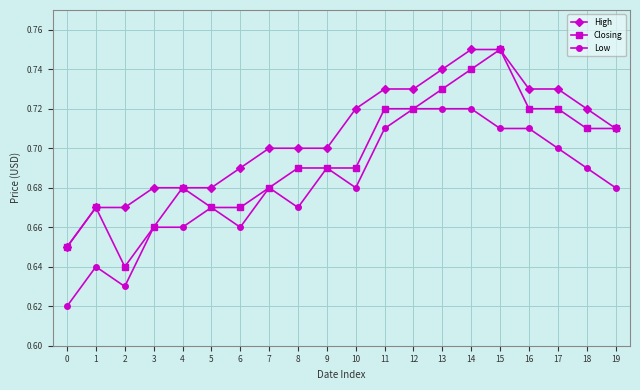

True or false: Low and High intersect in this chart.

False